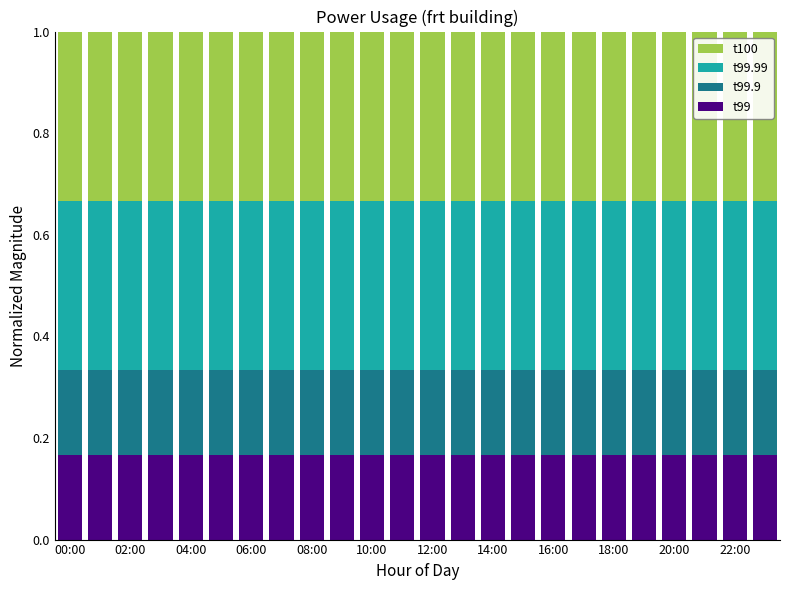

Count the number of data series in this chart.

4